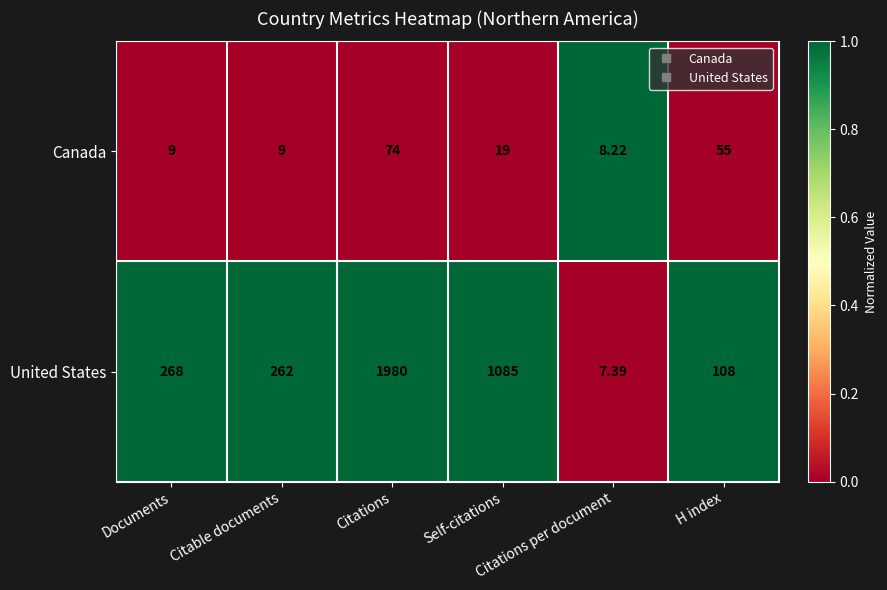

Rank the series by their maximum value, from lowest to highest.

Canada, United States